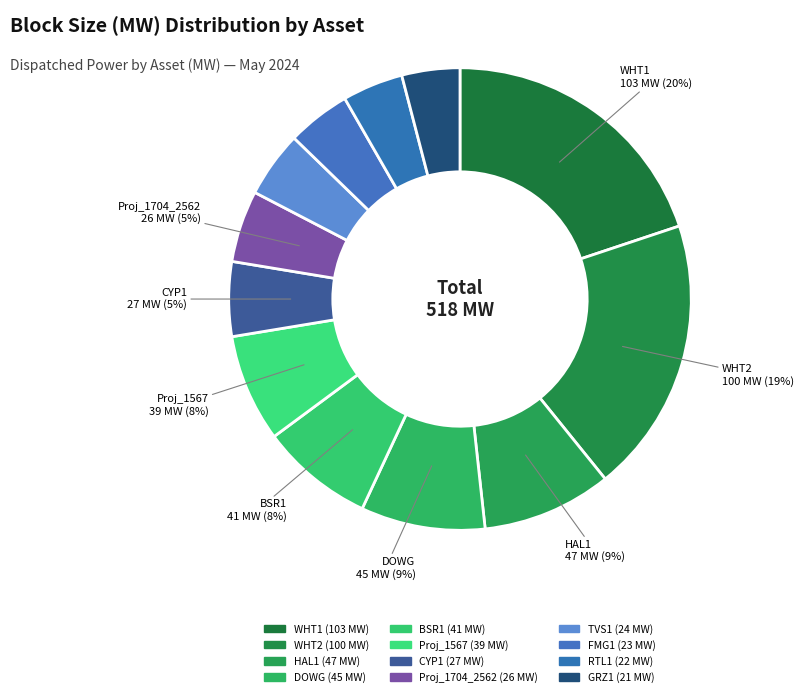

Which slice is the smallest?

GRZ1